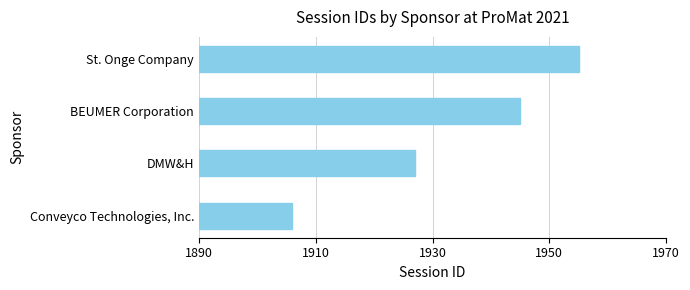

Is it true that the value at Conveyco Technologies, Inc. is 1906?

True